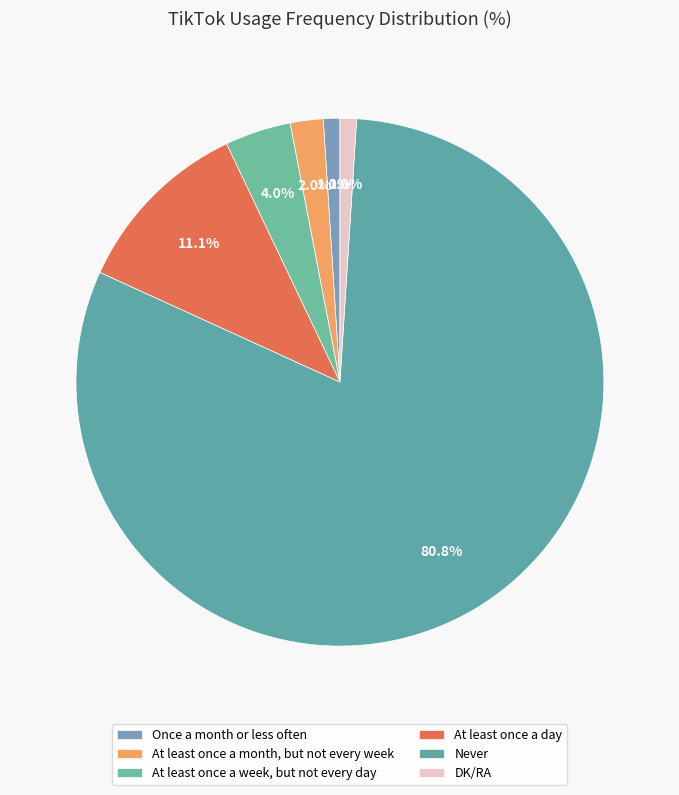

Does Never account for over 50% of the chart?

Yes